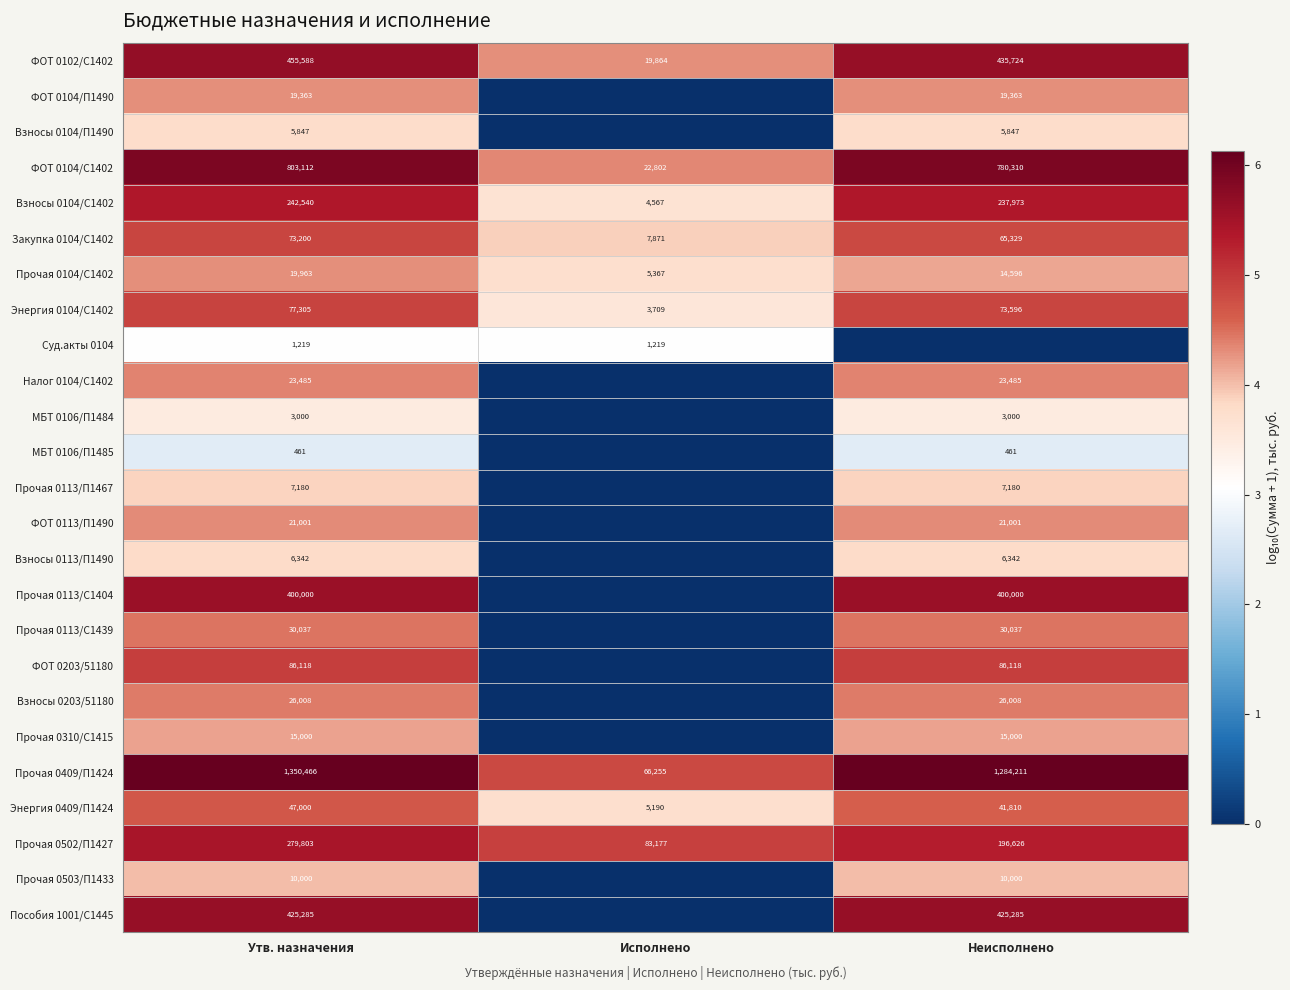

Between Утв. назначения and Неисполнено, which is larger?

Утв. назначения